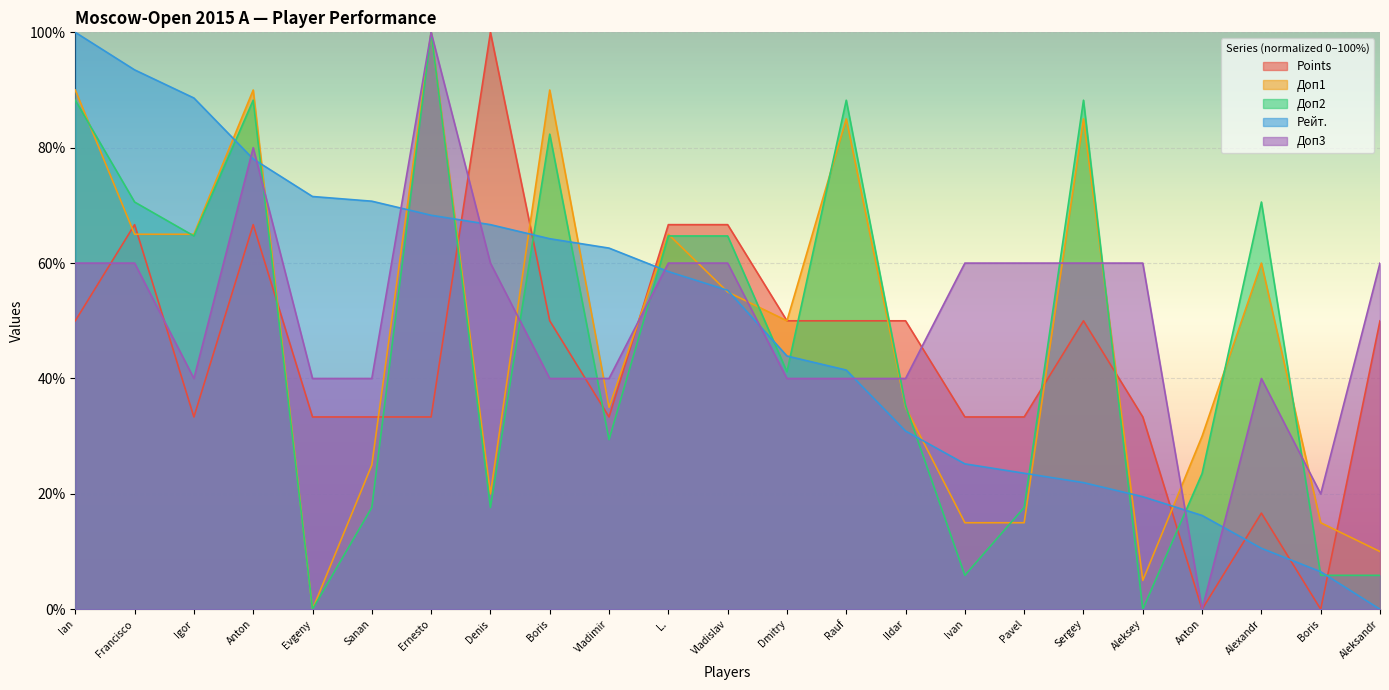

Which series has the largest total across all categories?

Доп3